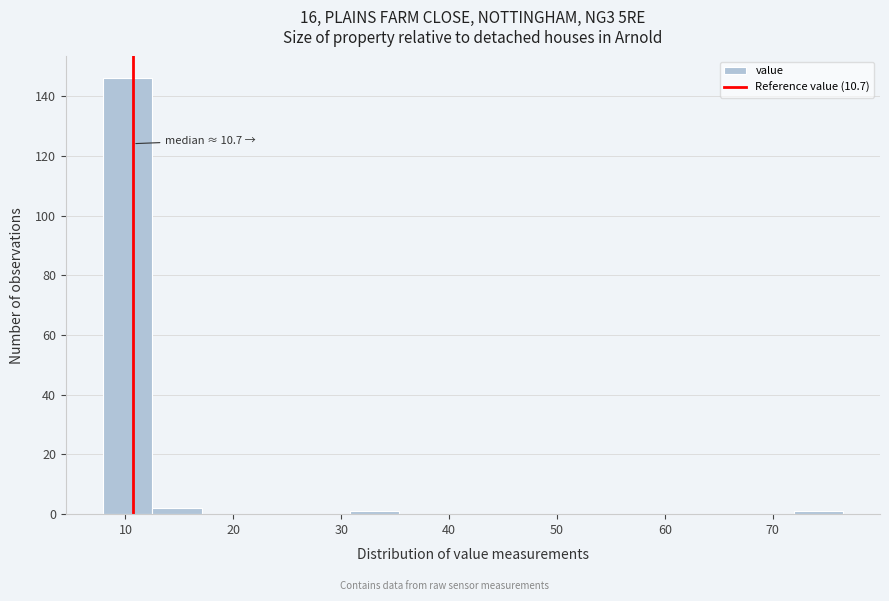

Which range on the x-axis has the tallest bar?

8 to 12